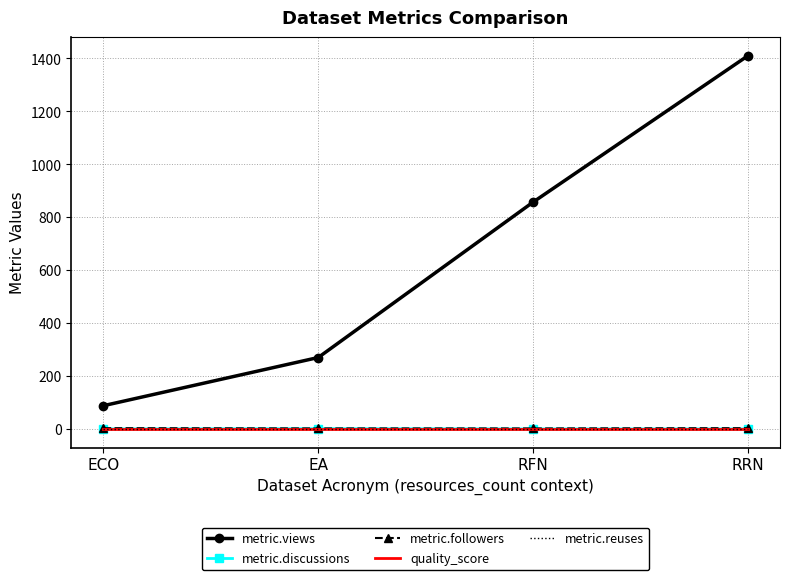

What are all the series names shown in the legend?

metric.views, metric.discussions, metric.followers, quality_score, metric.reuses